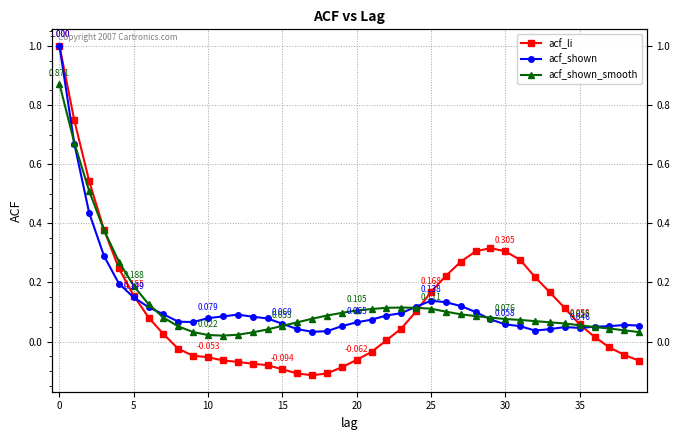

At which category does acf_shown_smooth reach its first local peak?

23